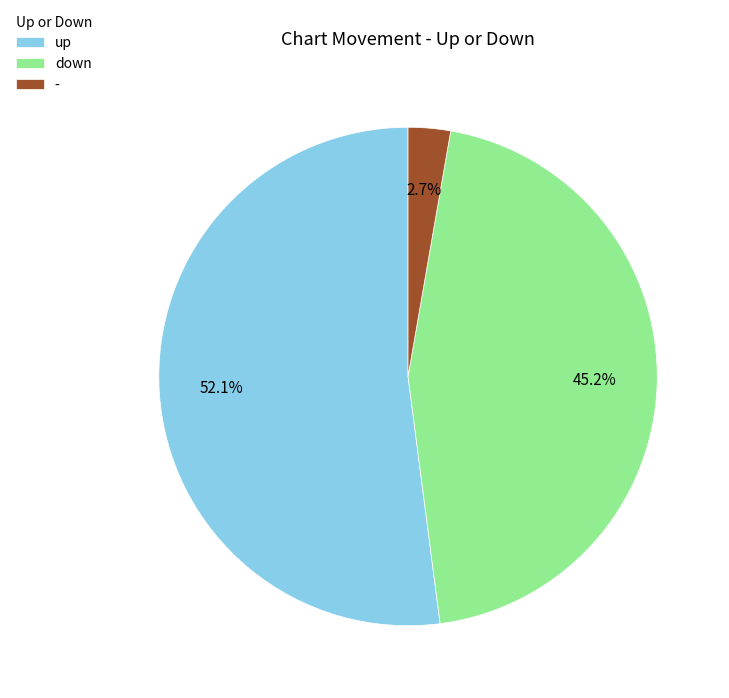

How much of the chart is everything except down?

54.8%